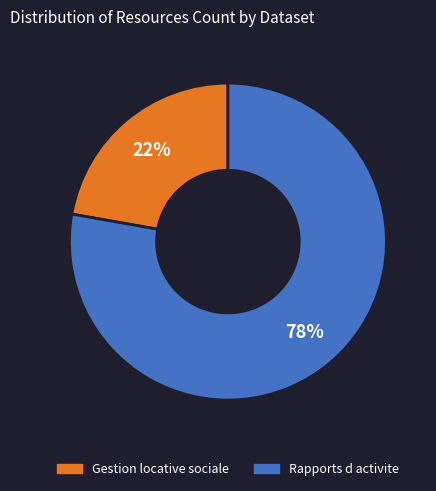

What is the ratio of the value at Rapports d activite to the value at Gestion locative sociale?

3.5